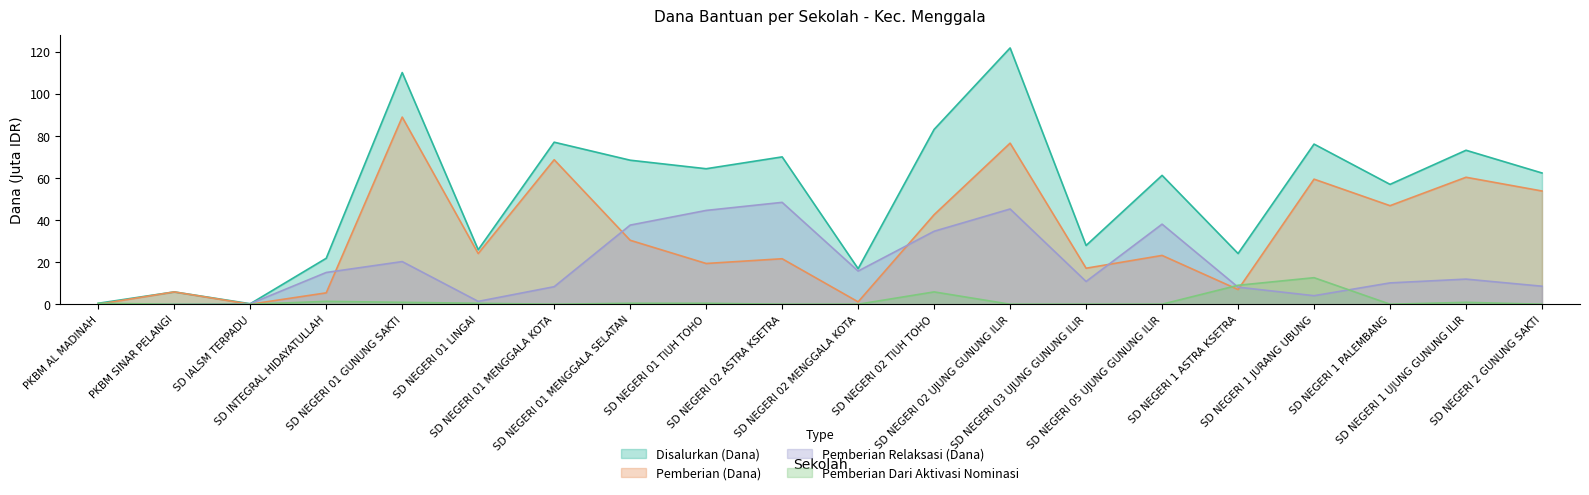

What are all the series names shown in the legend?

Disalurkan (Dana), Pemberian (Dana), Pemberian Relaksasi (Dana), Pemberian Dari Aktivasi Nominasi